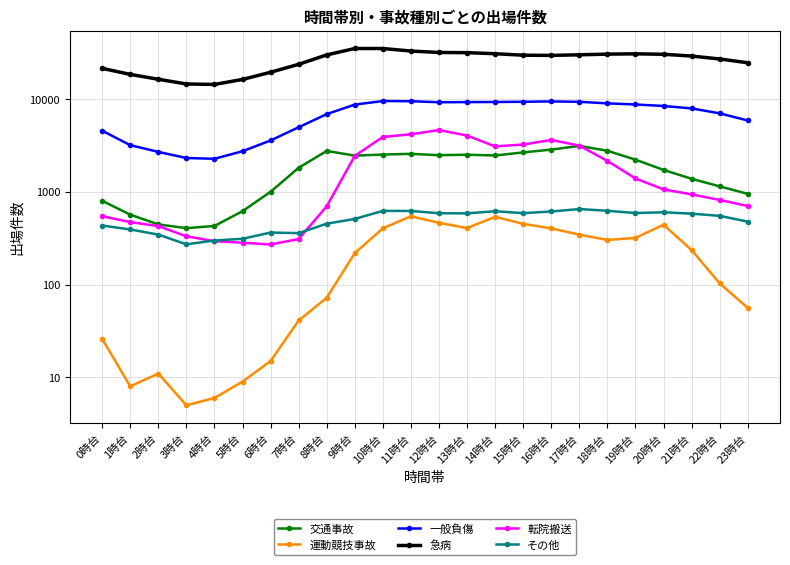

Which series changed the most between 8時台 and 12時台?

転院搬送